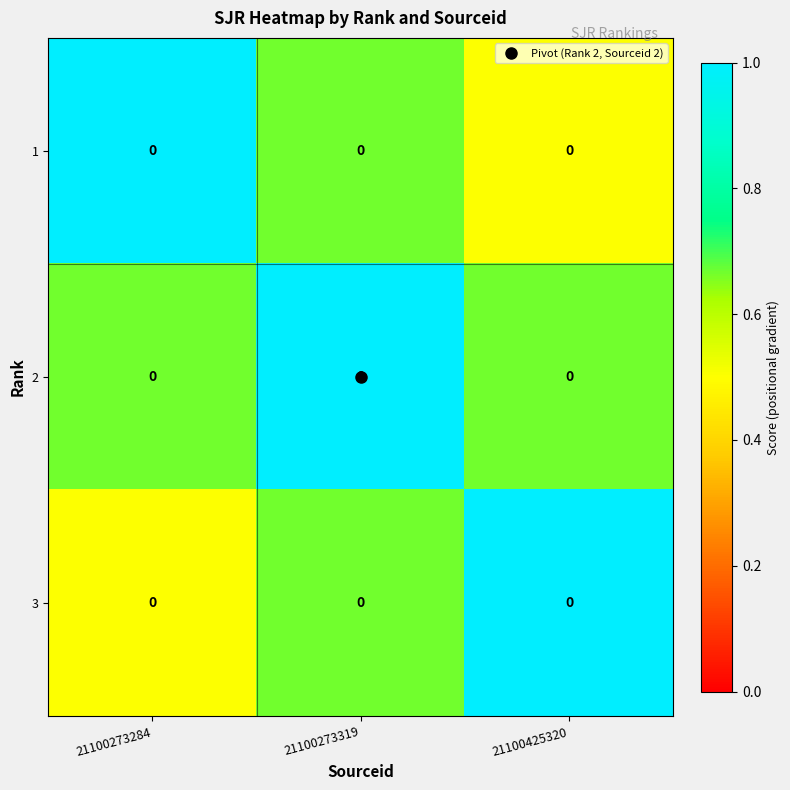

What is the difference between the 1 values at 21100425320 and 21100273319?

0.2